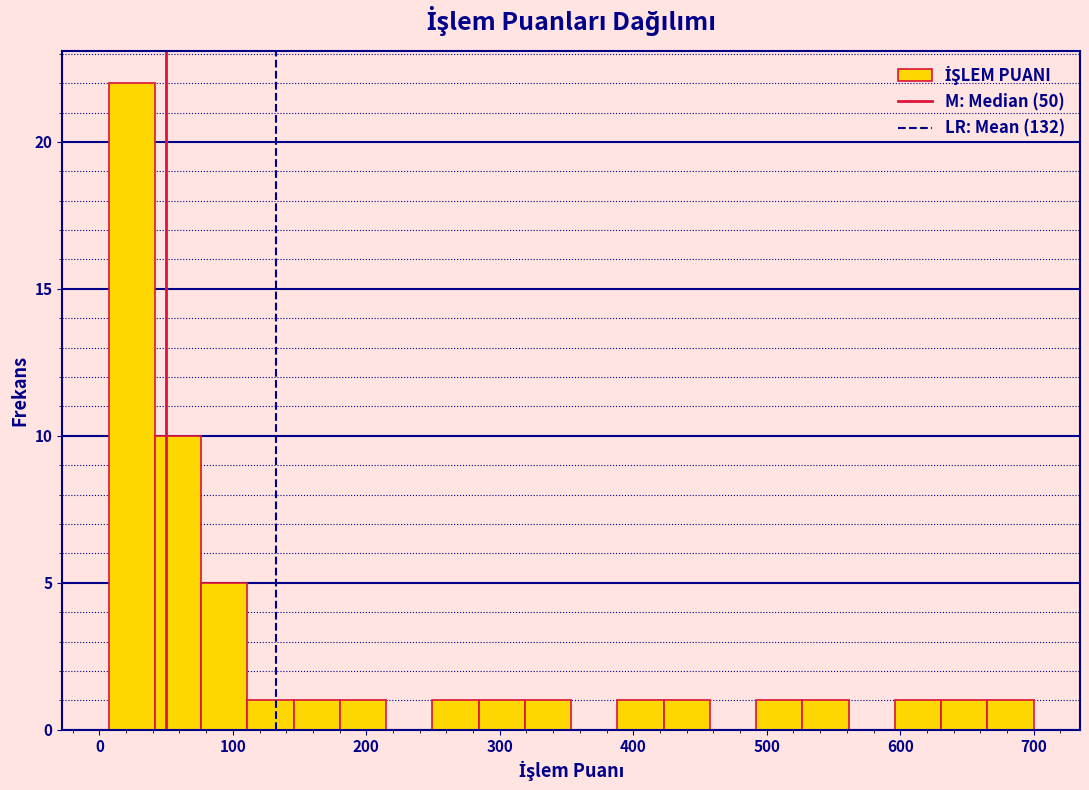

Around what value on the x-axis is the tallest bar? Give the approximate position of its centre, as read against the axis.

20